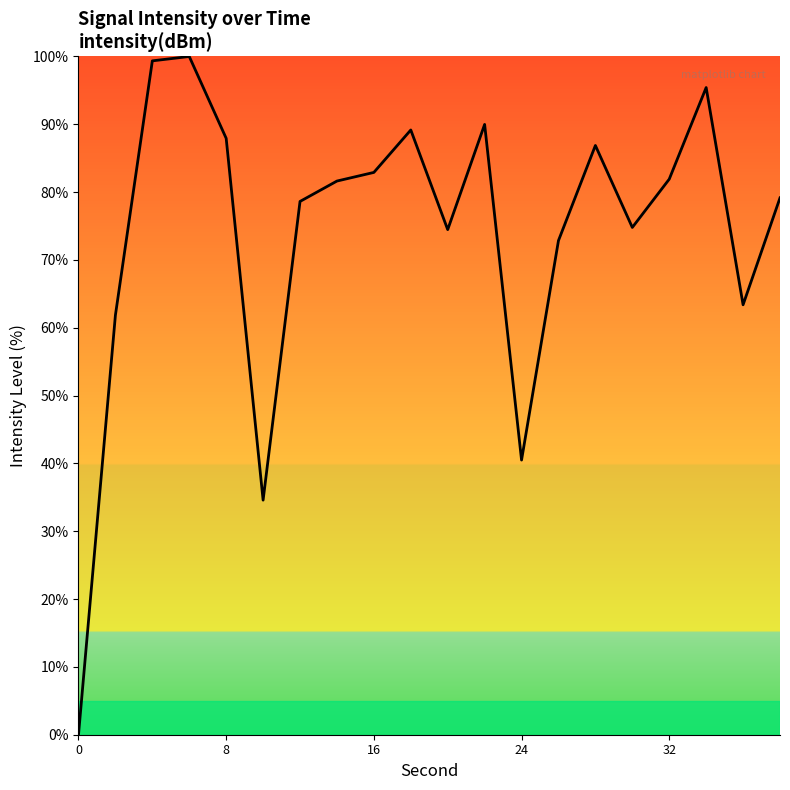

How many positive values are there?

19